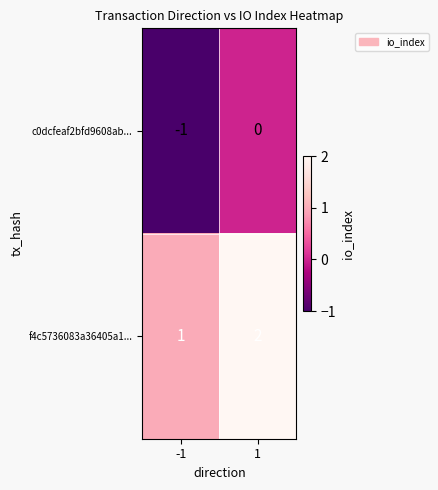

How many values in the f4c5736083a36405a1... series are below 2?

1